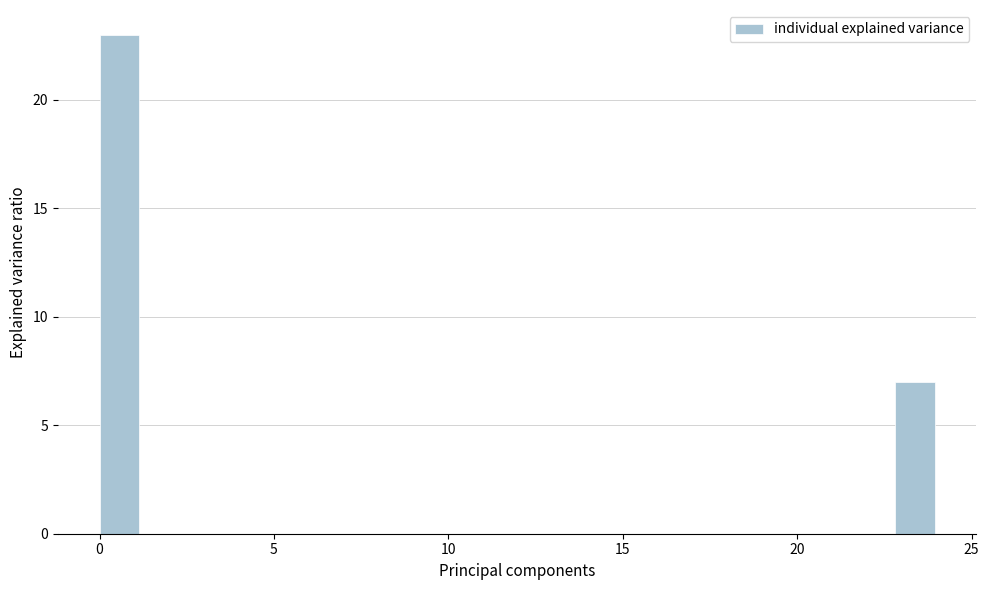

Around what value on the x-axis is the tallest bar? Give the approximate position of its centre, as read against the axis.

0.5